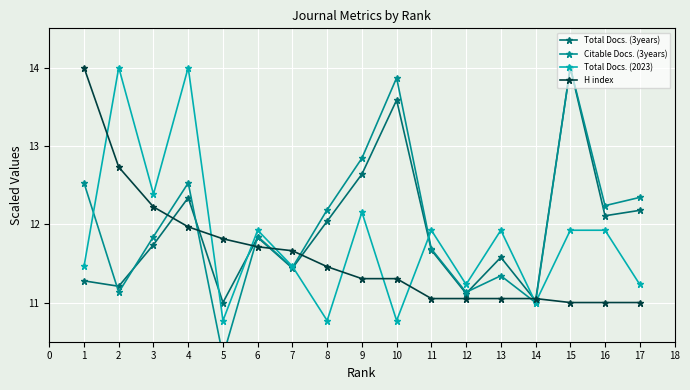

What is the highest value of the Total Docs. (3years) series?

14.0